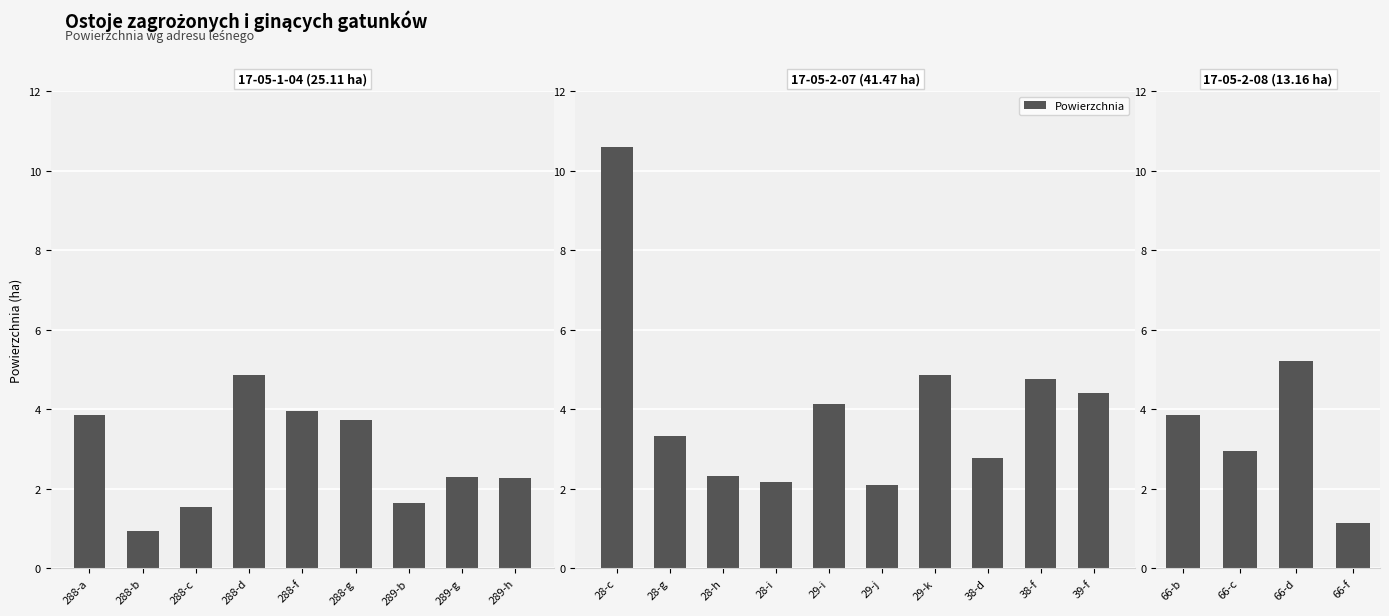

What is the difference between the maximum and minimum values?

4.1